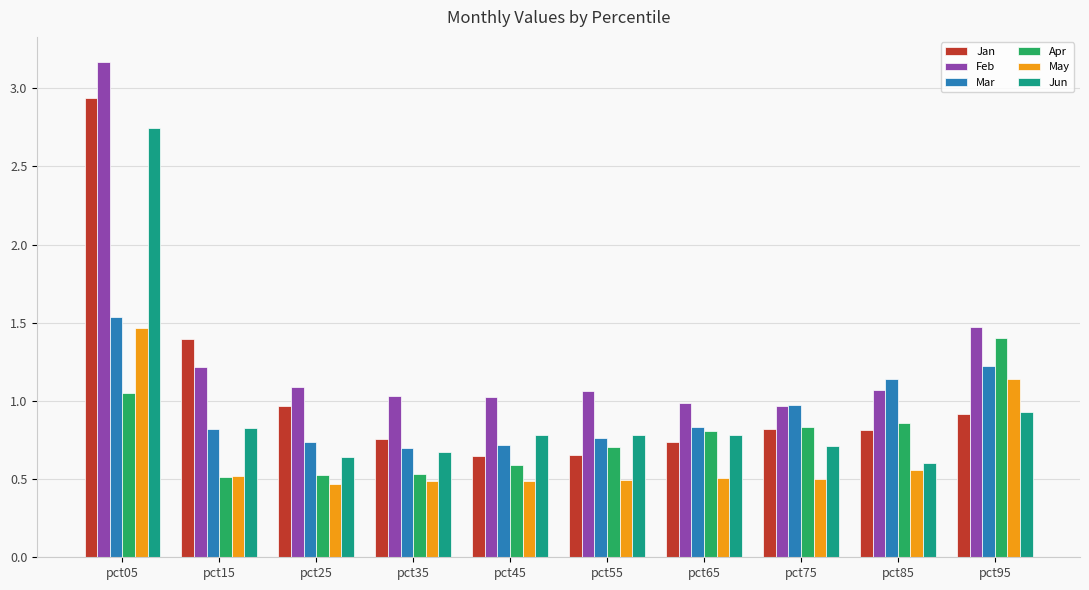

The value of Jan at pct25 is 1.0. True or false?

True